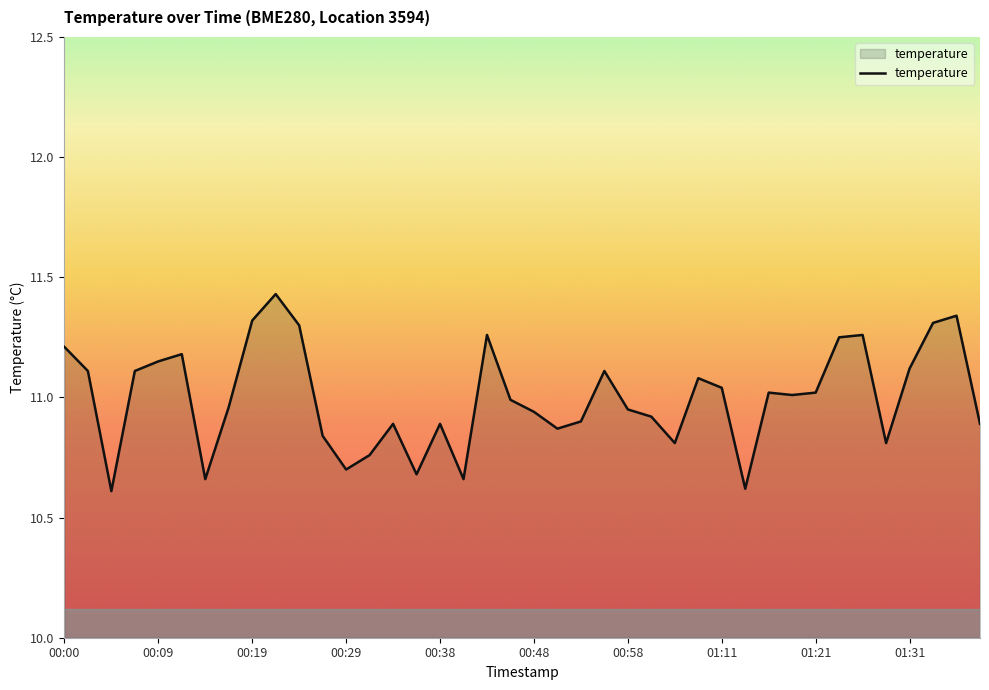

How many categories are shown in the chart?

40